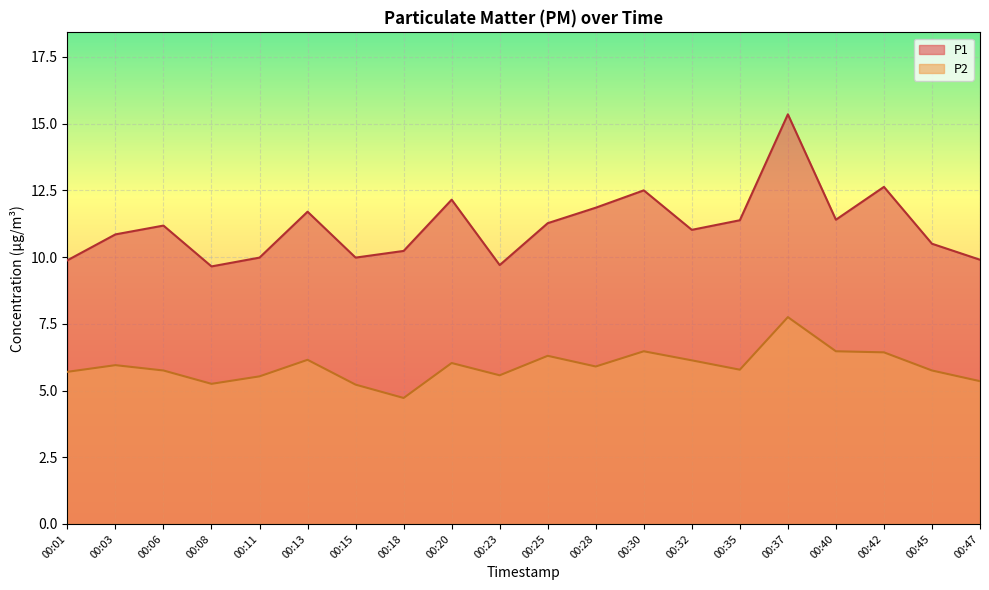

Reading left to right, what are all the values shown in this chart?

P1: 00:01=9.9	00:03=10.8	00:06=11.2	00:08=9.7	00:11=10.0	00:13=11.7	00:15=10.0	00:18=10.2	00:20=12.2	00:23=9.7	00:25=11.3	00:28=11.8	00:30=12.5	00:32=11.0	00:35=11.4	00:37=15.3	00:40=11.4	00:42=12.6	00:45=10.5	00:47=9.9
P2: 00:01=5.7	00:03=6.0	00:06=5.8	00:08=5.2	00:11=5.5	00:13=6.2	00:15=5.2	00:18=4.7	00:20=6.0	00:23=5.6	00:25=6.3	00:28=5.9	00:30=6.5	00:32=6.1	00:35=5.8	00:37=7.8	00:40=6.5	00:42=6.4	00:45=5.8	00:47=5.3